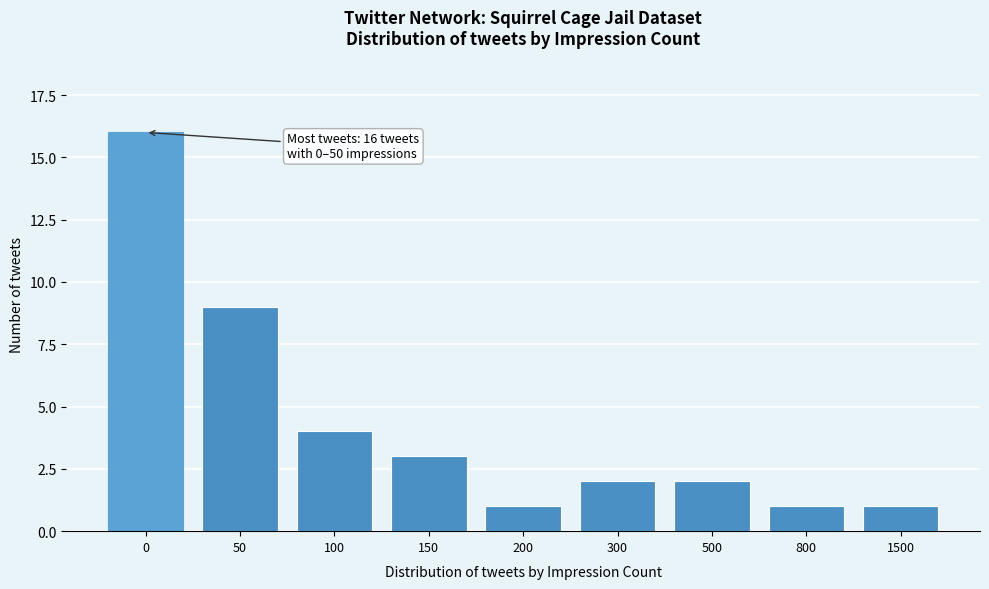

Reading left to right, what are all the values shown in this chart?

16	9	4	3	1	2	2	1	1